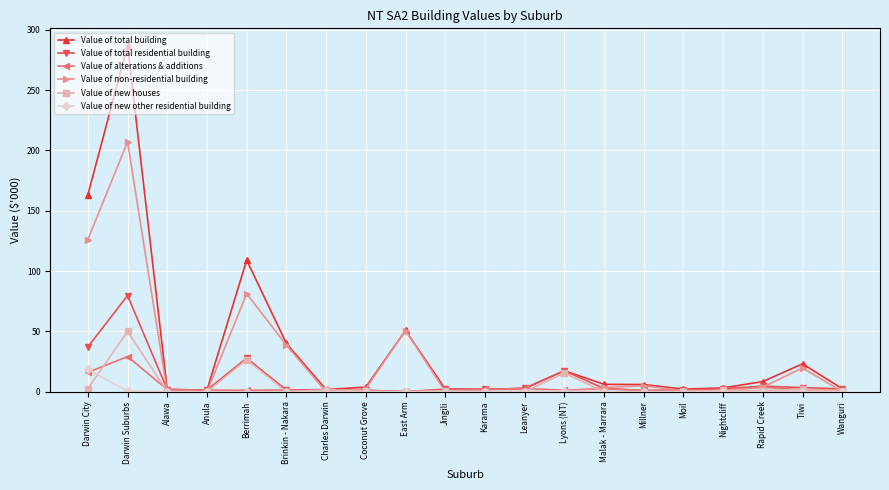

Is it true that Value of new other residential building equals 0.0 at Rapid Creek?

True